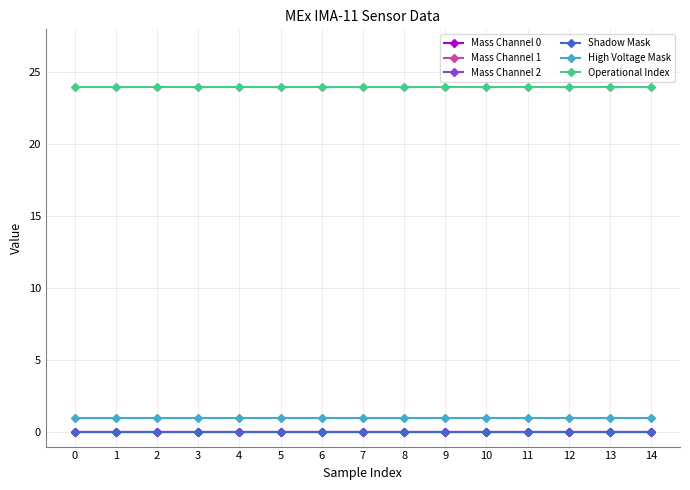

At 2, list the series in order from smallest to largest.

Mass Channel 0, Mass Channel 1, Mass Channel 2, Shadow Mask, High Voltage Mask, Operational Index